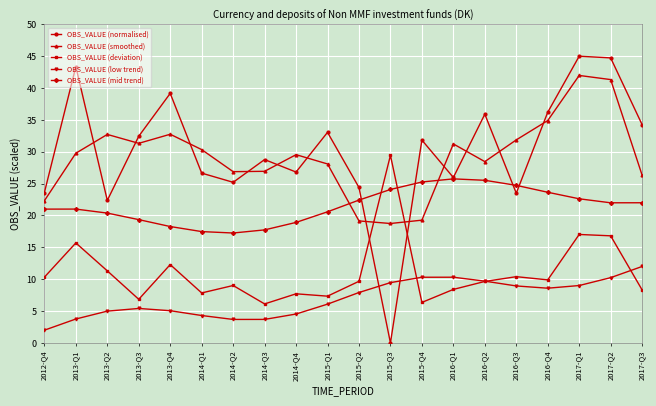

What position from the left is 2016-Q4?

17